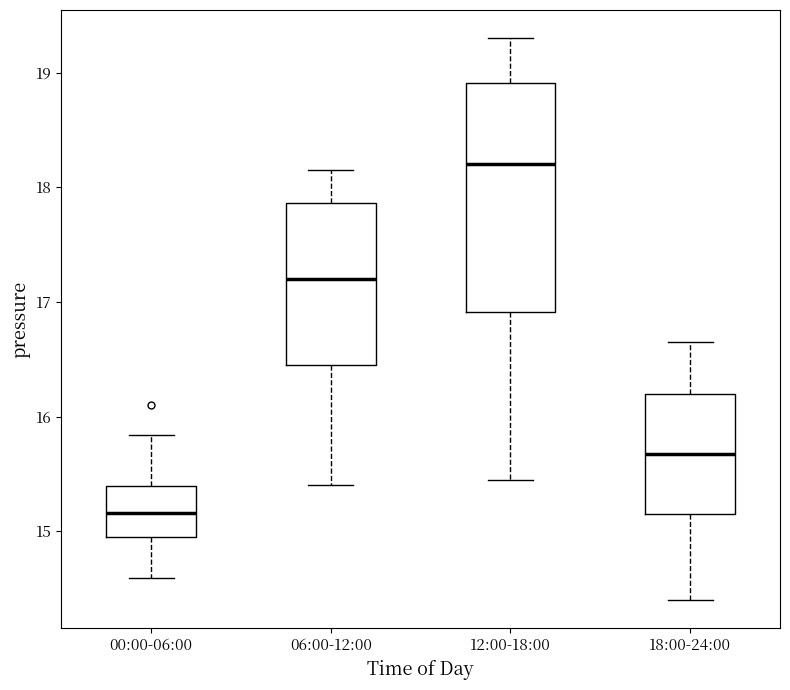

Which box's median line is the lowest?

00:00-06:00